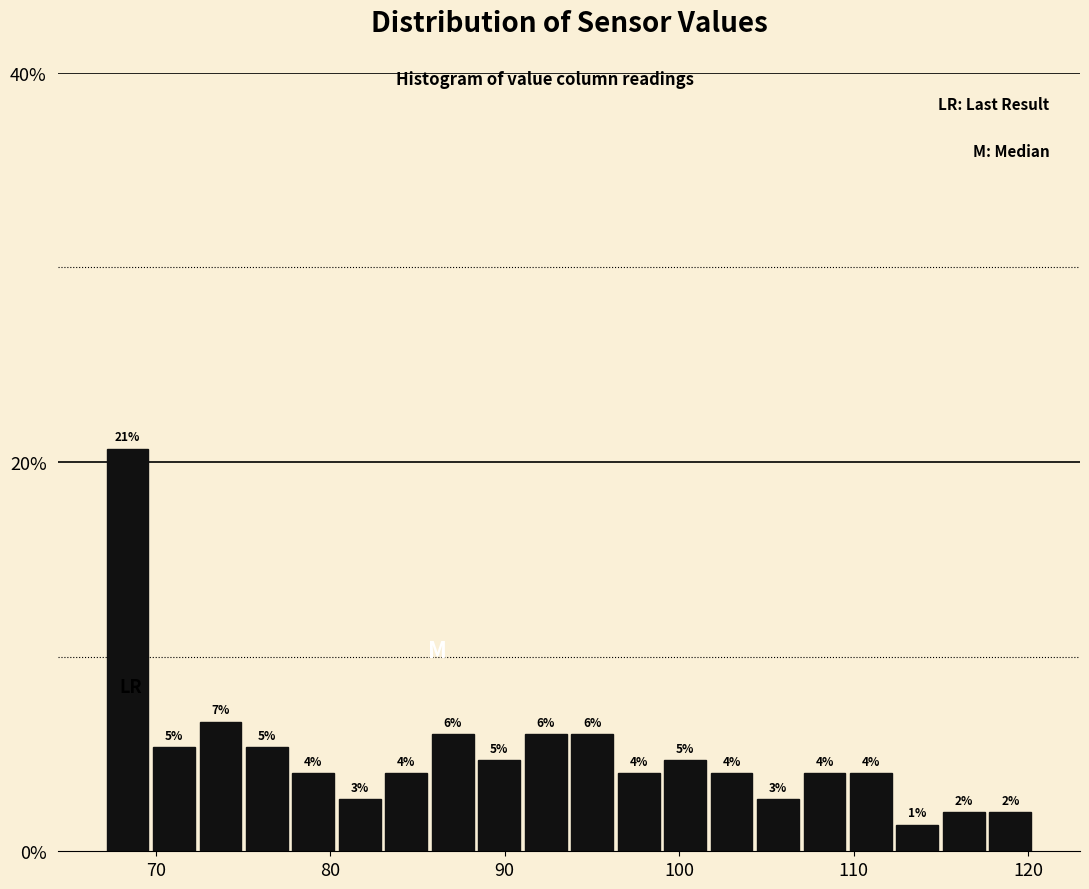

Around what value on the x-axis is the tallest bar? Give the approximate position of its centre, as read against the axis.

68